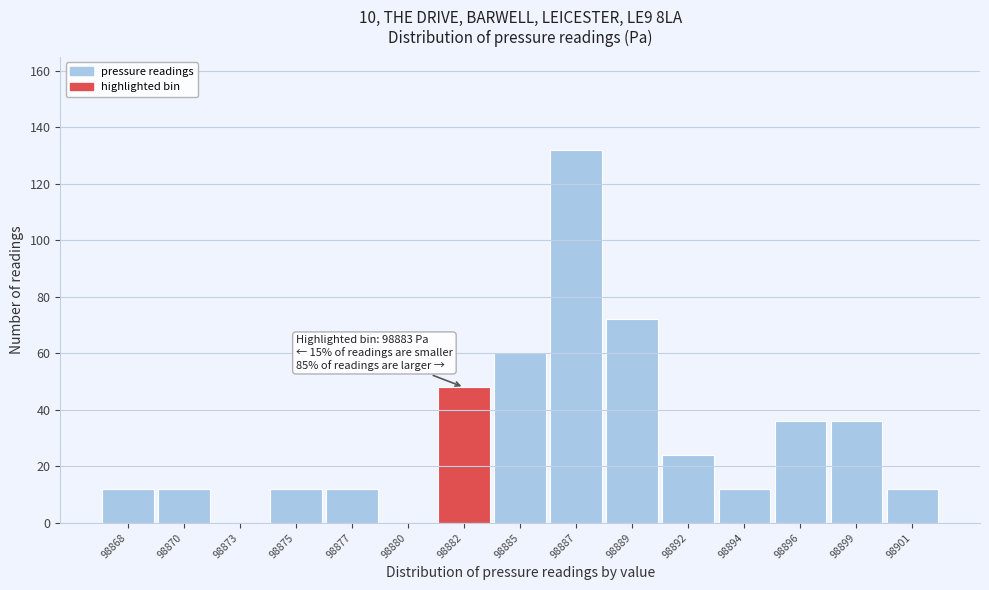

Reading left to right, transcribe all the data shown in this chart.

98868=12	98870=12	98873=0	98875=12	98877=12	98880=0	98882=48	98885=60	98887=132	98889=72	98892=24	98894=12	98896=36	98899=36	98901=12